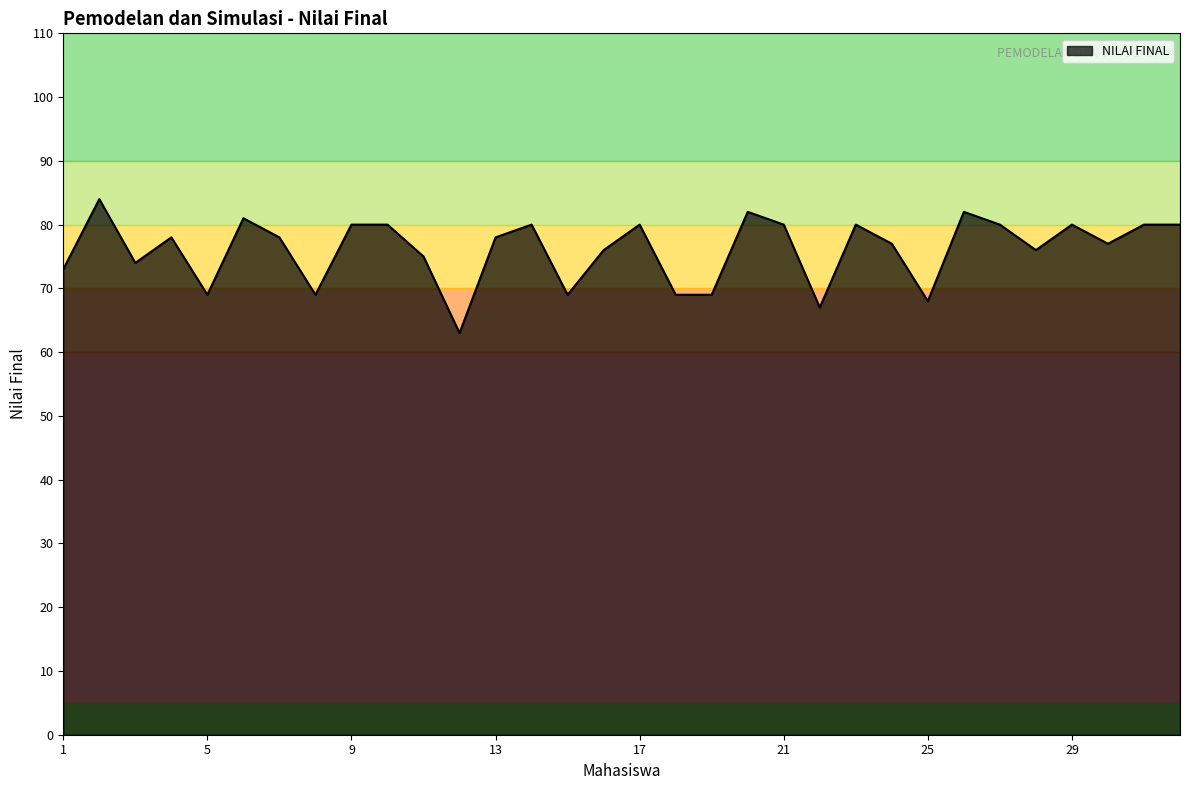

How many lines are shown in the chart?

1